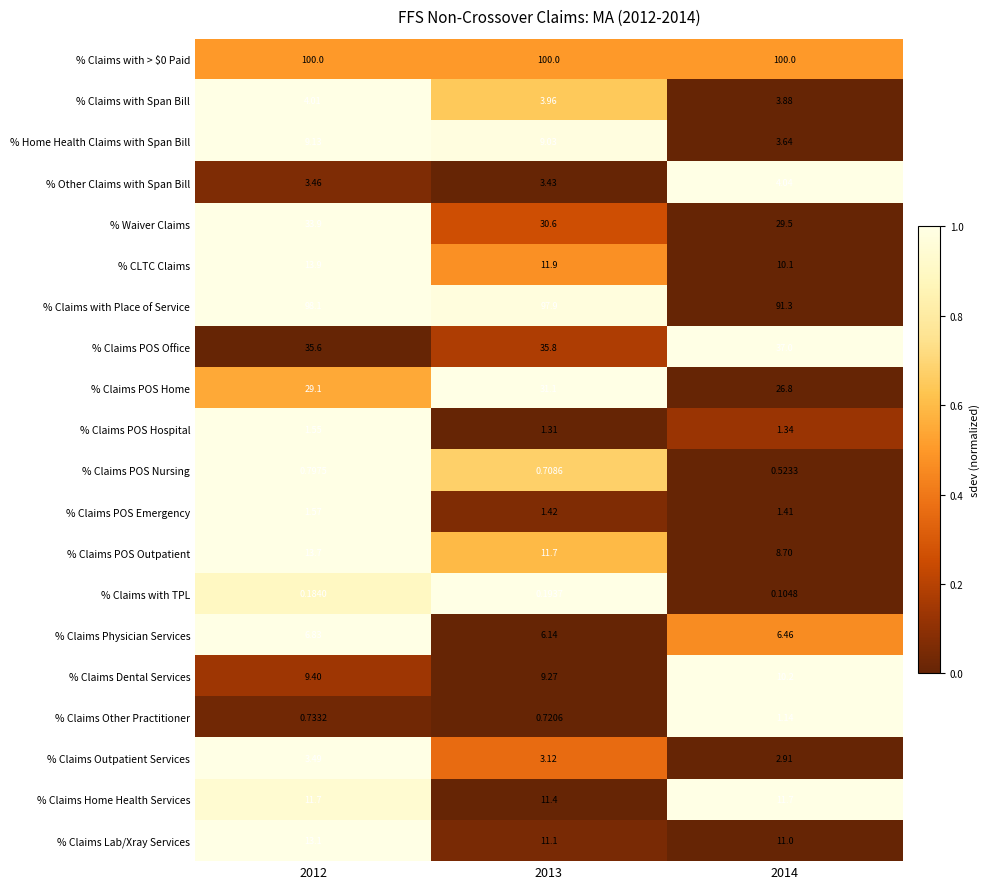

Between 2013 and 2014, which series saw the biggest shift?

% Claims with Place of Service